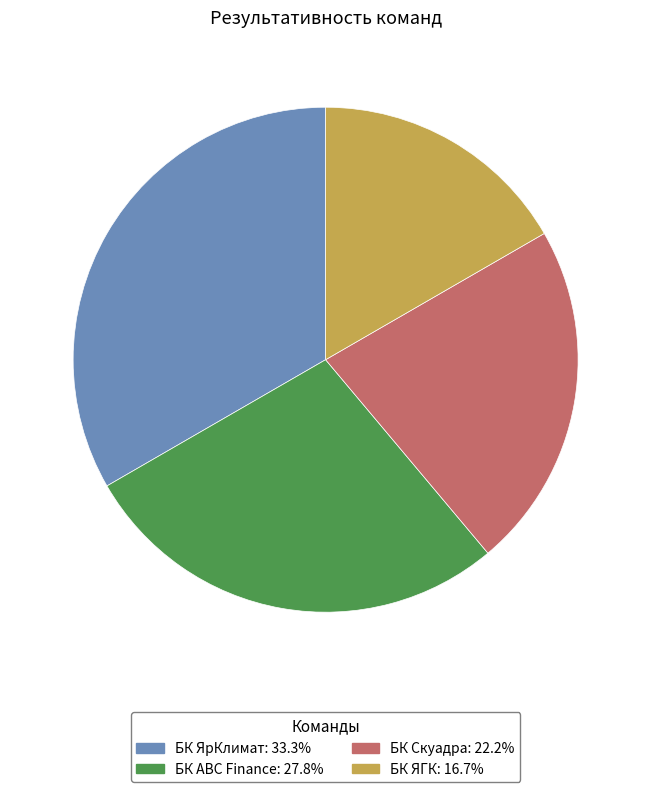

Does БК Скуадра represent more than half of the total?

No